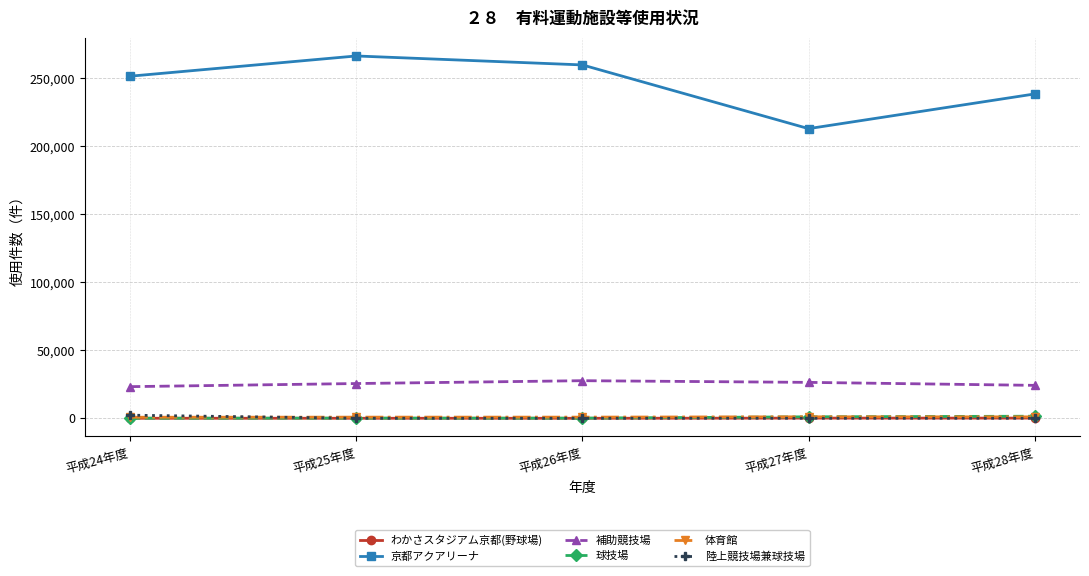

Is the value of わかさスタジアム京都(野球場) at 平成27年度 greater than the value of 京都アクアリーナ at 平成26年度?

No